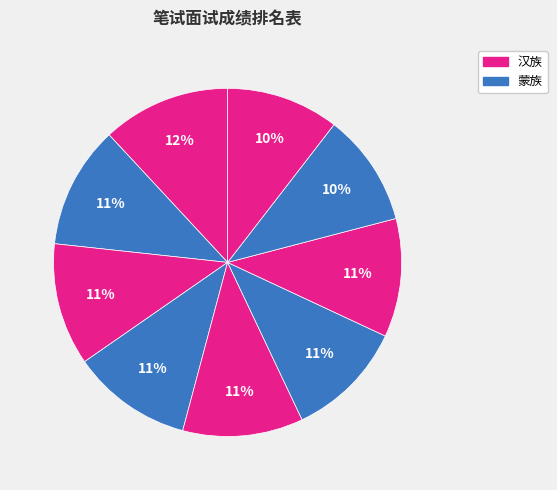

How many segments does this pie chart have?

9